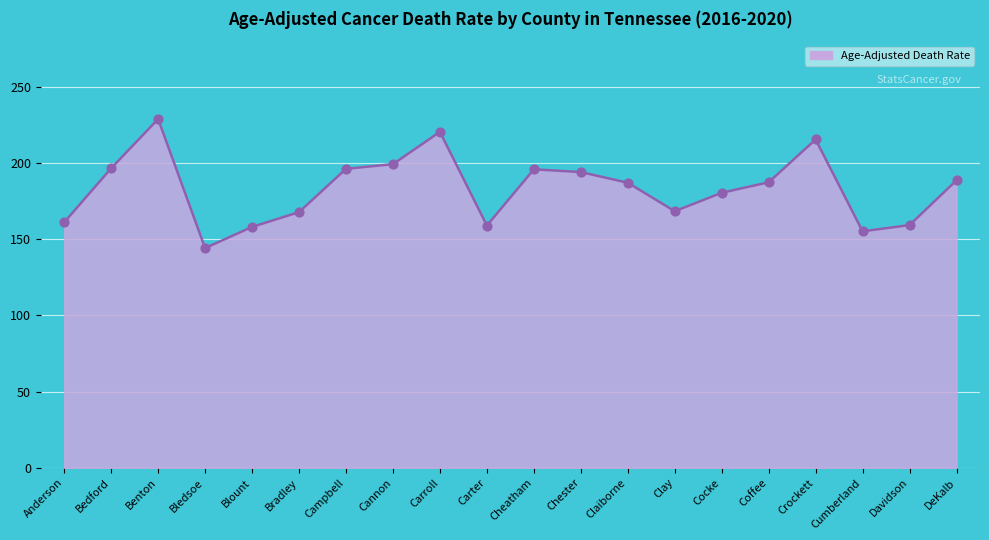

What is the change in value from Cheatham to Coffee?

-8.5